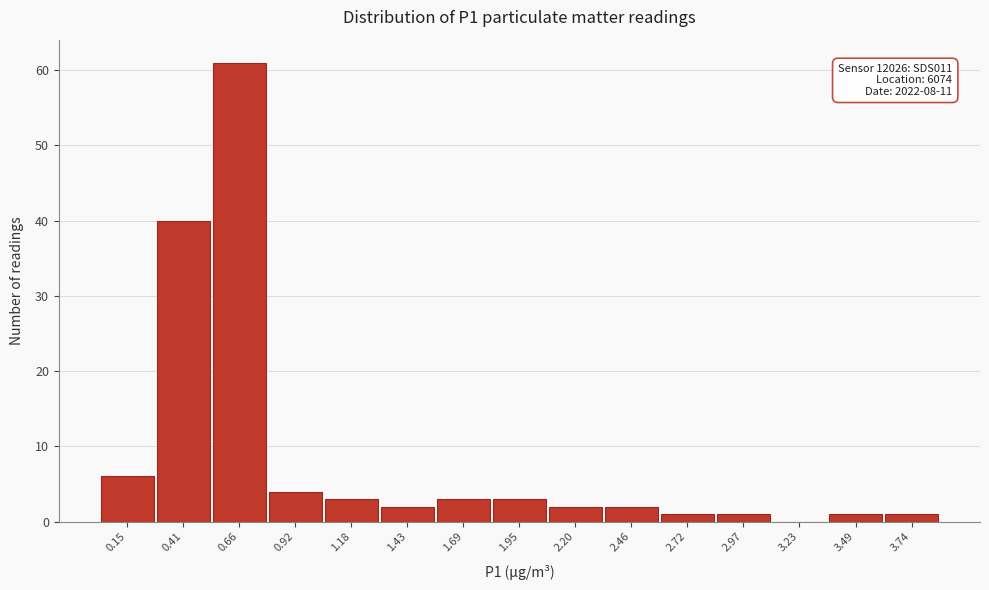

What is the ratio of the value at 1.18 to the value at 1.43?

1.5